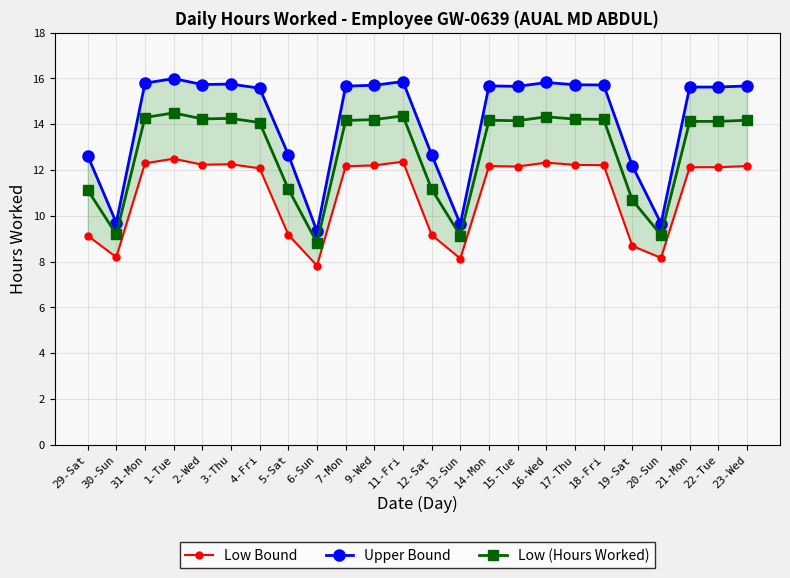

Reading right to left, what are all the values shown in this chart?

Low Bound: 23-Wed=12.2	22-Tue=12.1	21-Mon=12.1	20-Sun=8.2	19-Sat=8.7	18-Fri=12.2	17-Thu=12.2	16-Wed=12.3	15-Tue=12.2	14-Mon=12.2	13-Sun=8.1	12-Sat=9.2	11-Fri=12.4	9-Wed=12.2	7-Mon=12.2	6-Sun=7.8	5-Sat=9.2	4-Fri=12.1	3-Thu=12.2	2-Wed=12.2	1-Tue=12.5	31-Mon=12.3	30-Sun=8.2	29-Sat=9.1
Upper Bound: 23-Wed=15.7	22-Tue=15.6	21-Mon=15.6	20-Sun=9.7	19-Sat=12.2	18-Fri=15.7	17-Thu=15.7	16-Wed=15.8	15-Tue=15.7	14-Mon=15.7	13-Sun=9.6	12-Sat=12.7	11-Fri=15.9	9-Wed=15.7	7-Mon=15.7	6-Sun=9.3	5-Sat=12.7	4-Fri=15.6	3-Thu=15.8	2-Wed=15.7	1-Tue=16.0	31-Mon=15.8	30-Sun=9.7	29-Sat=12.6
Low (Hours Worked): 23-Wed=14.2	22-Tue=14.1	21-Mon=14.1	20-Sun=9.2	19-Sat=10.7	18-Fri=14.2	17-Thu=14.2	16-Wed=14.3	15-Tue=14.2	14-Mon=14.2	13-Sun=9.1	12-Sat=11.2	11-Fri=14.4	9-Wed=14.2	7-Mon=14.2	6-Sun=8.8	5-Sat=11.2	4-Fri=14.1	3-Thu=14.2	2-Wed=14.2	1-Tue=14.5	31-Mon=14.3	30-Sun=9.2	29-Sat=11.1